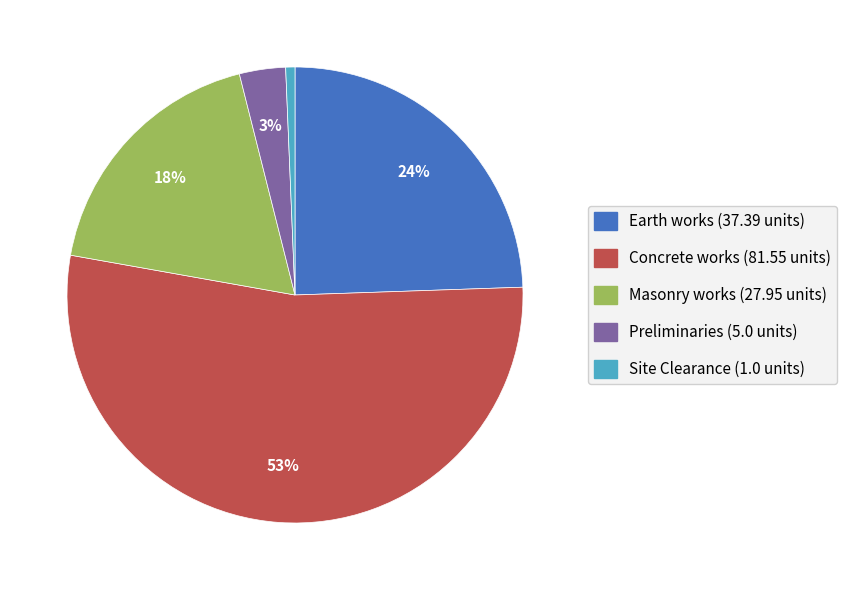

What is the smallest slice in the pie chart?

Site Clearance